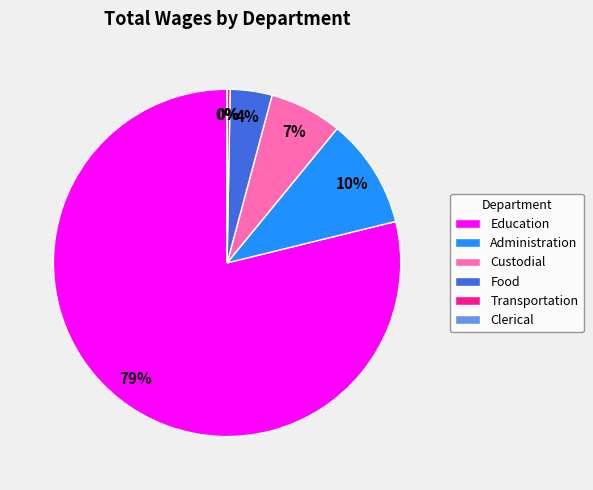

Is there a majority slice in this chart?

Yes